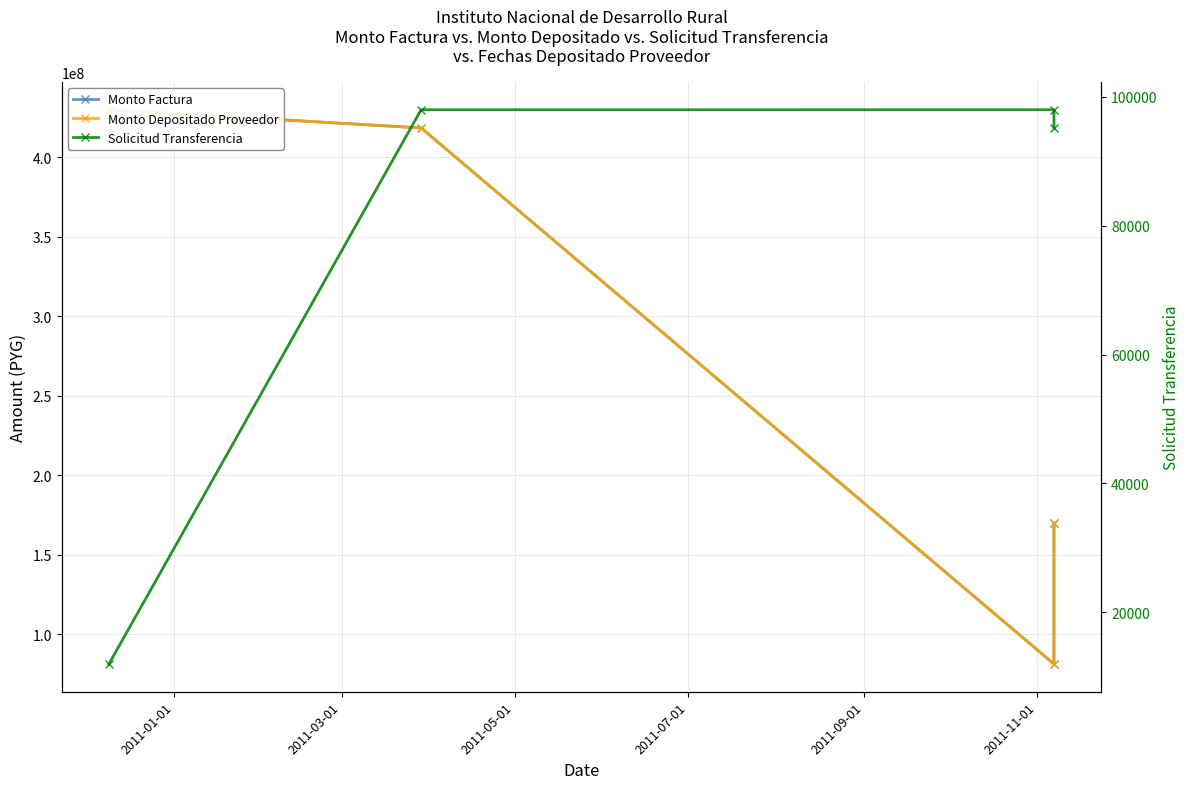

What is the difference between the highest and lowest values at 2011-05-01?

81326986